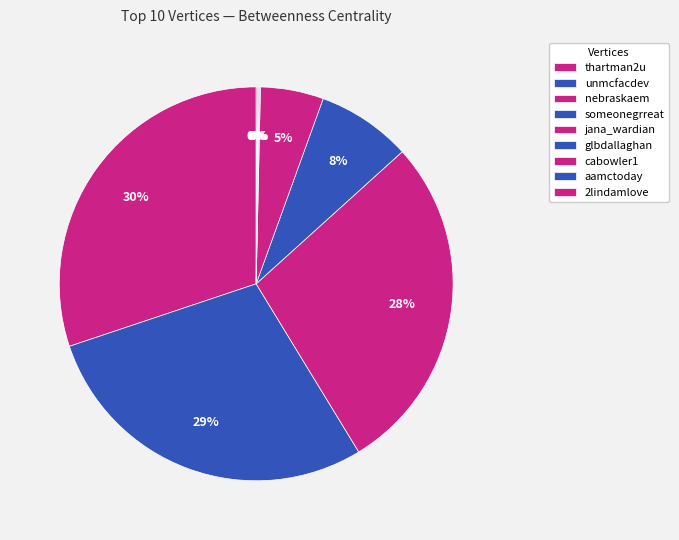

To the nearest percent, what percentage of the pie is unmcfacdev?

29%